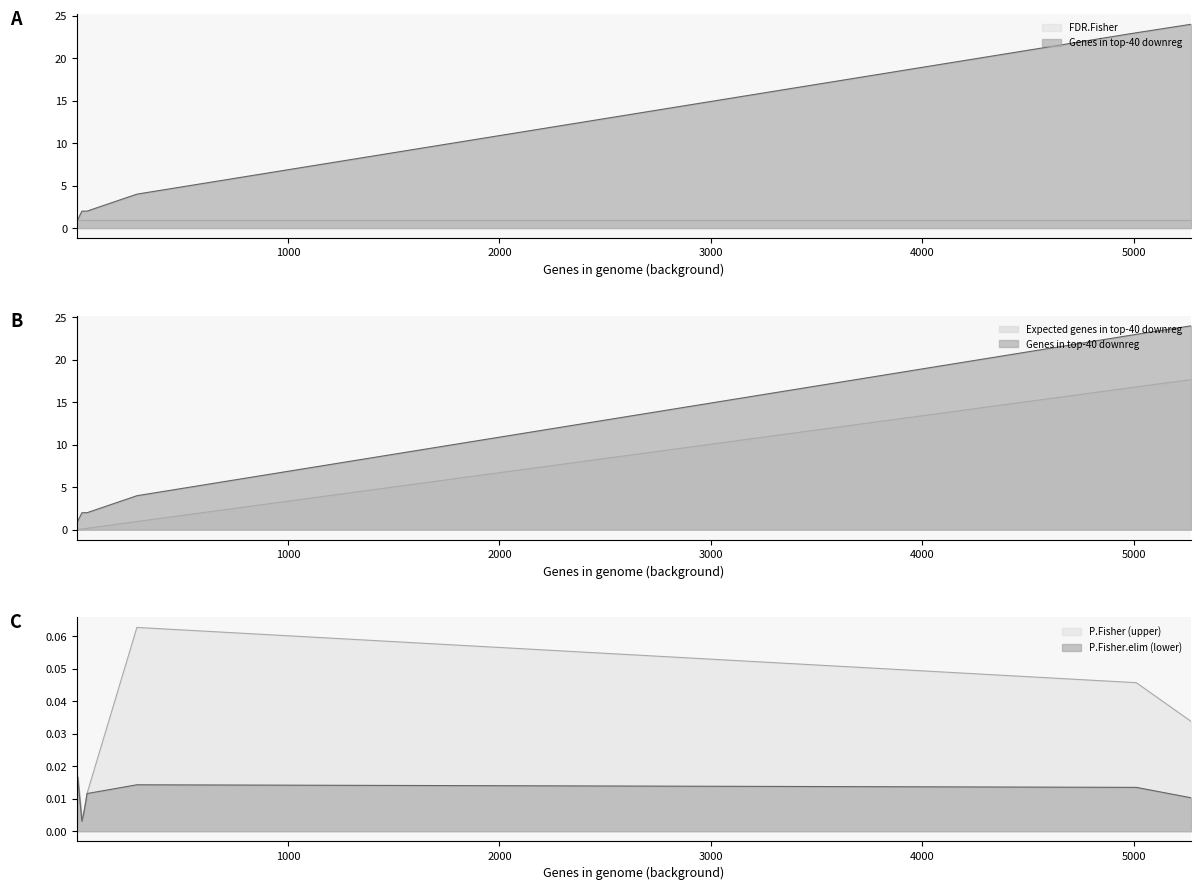

What is the difference between the highest and lowest values at 3?

1.0